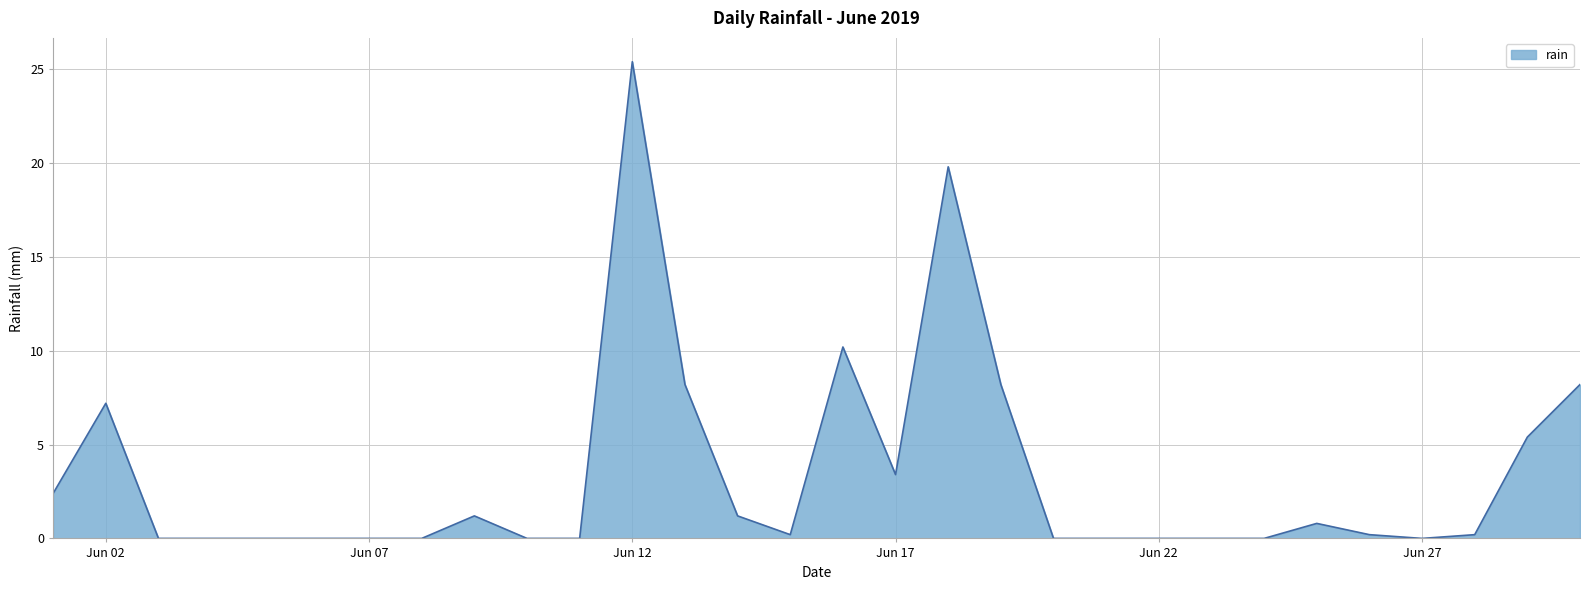

What is the greatest value displayed?

25.4